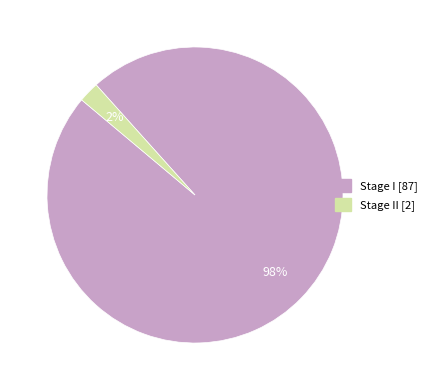

To the nearest percent, what is the average slice percentage?

50%